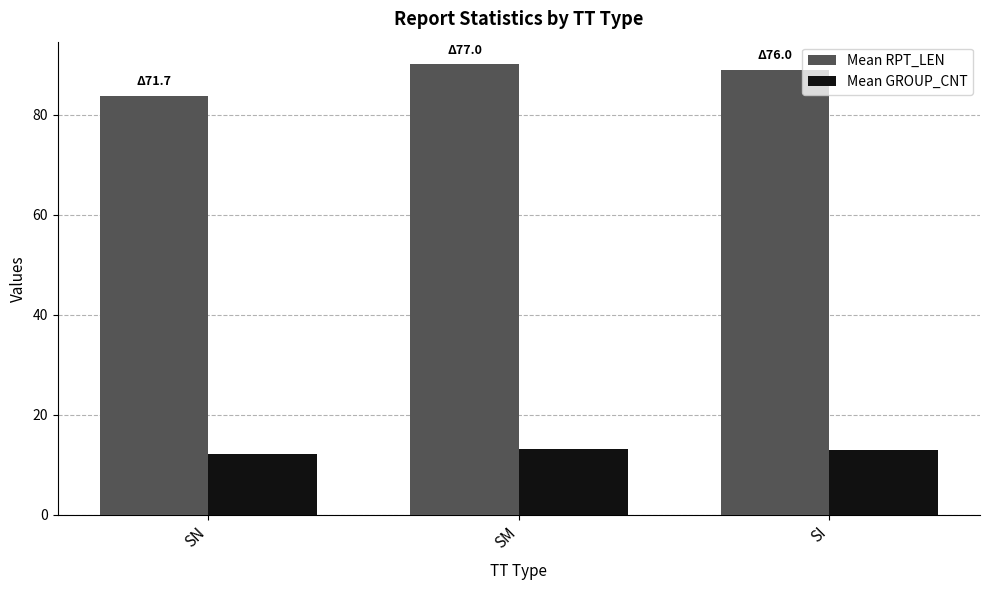

What is the value of the Mean GROUP_CNT bar at the 1st from the left?

12.1